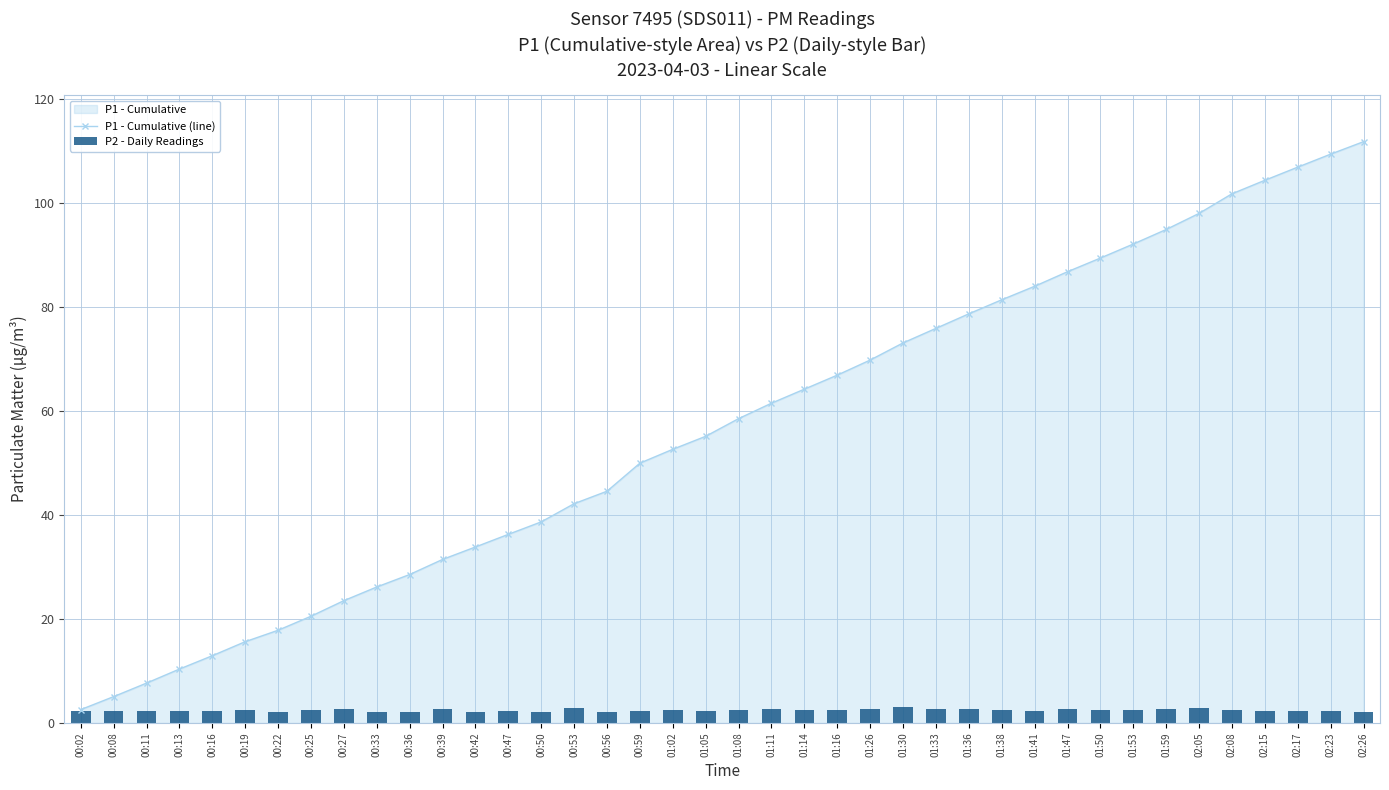

The P2 - Daily Readings series shows 5.0 at 01:11. True or false?

False